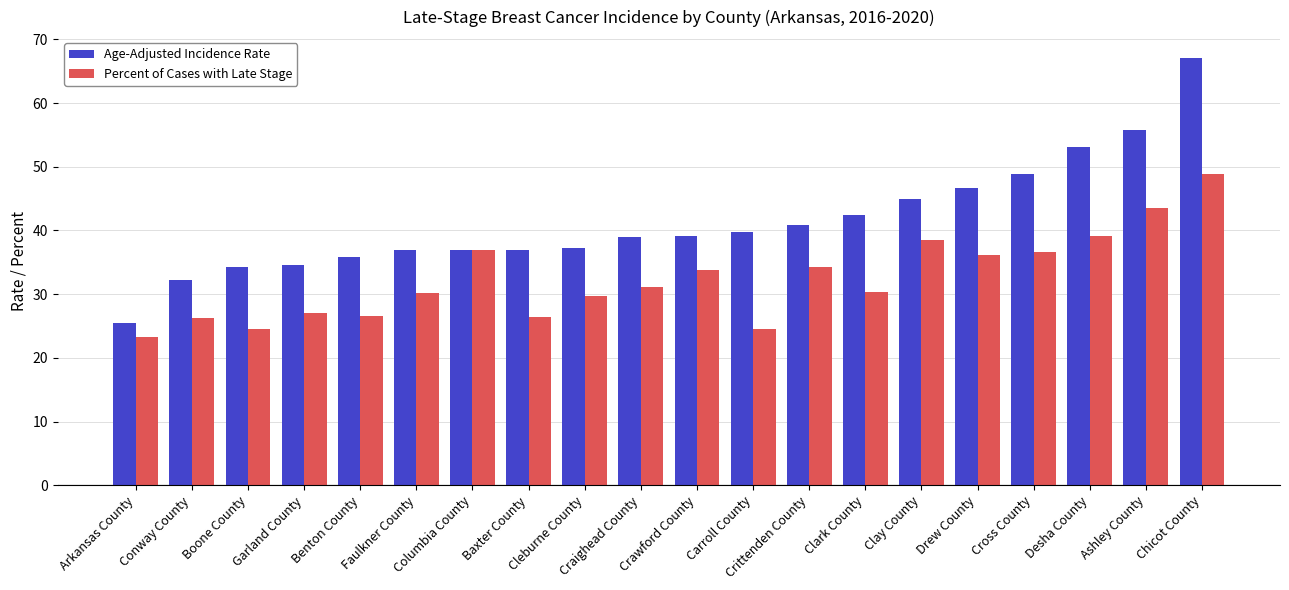

What is the sum of all Age-Adjusted Incidence Rate values?

827.8